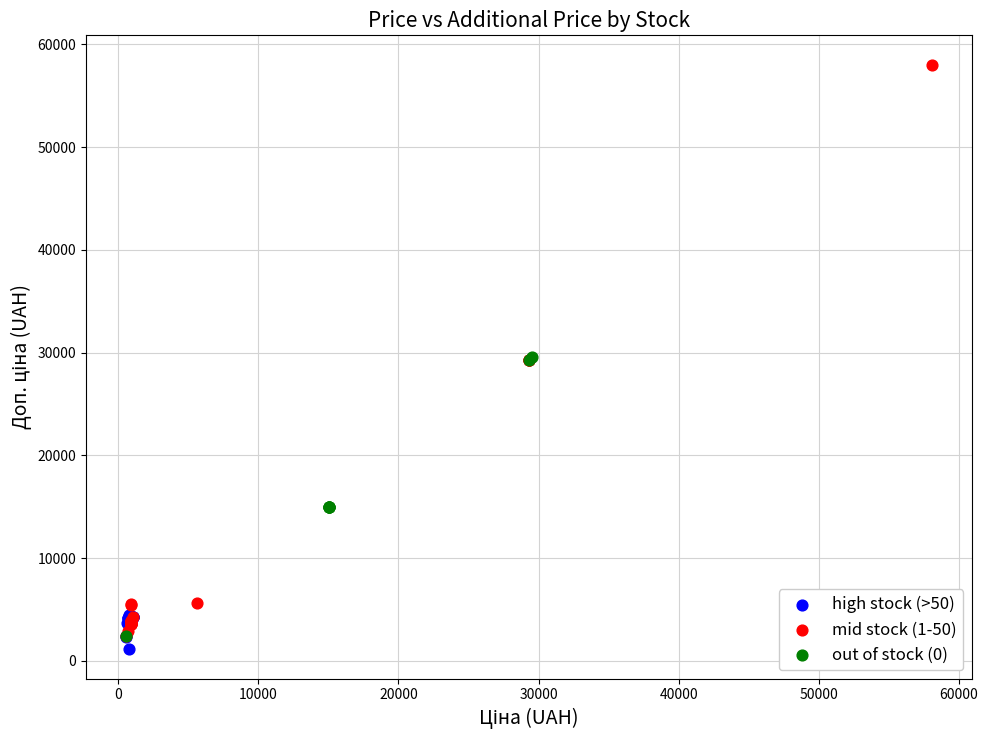

Which series has the widest spread of Y values?

mid stock (1-50)